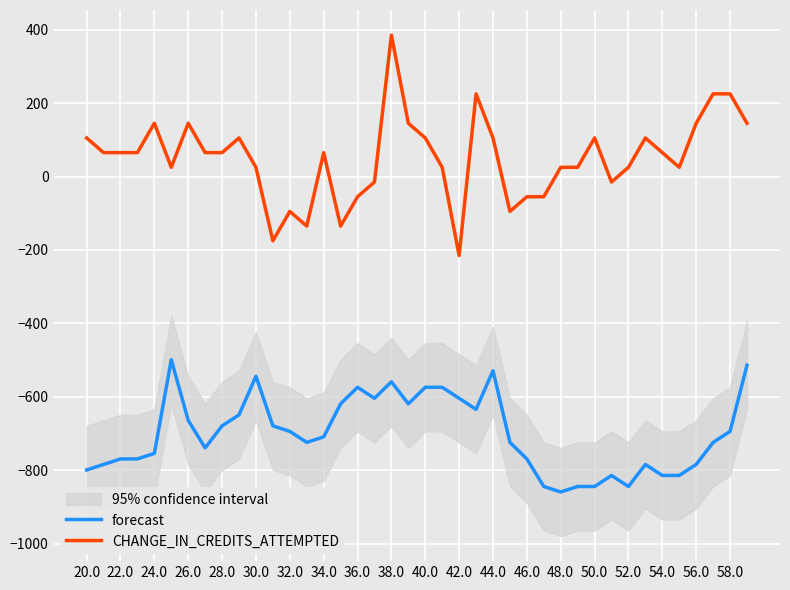

Is it true that CHANGE_IN_CREDITS_ATTEMPTED equals 385.0 at 38.0?

True